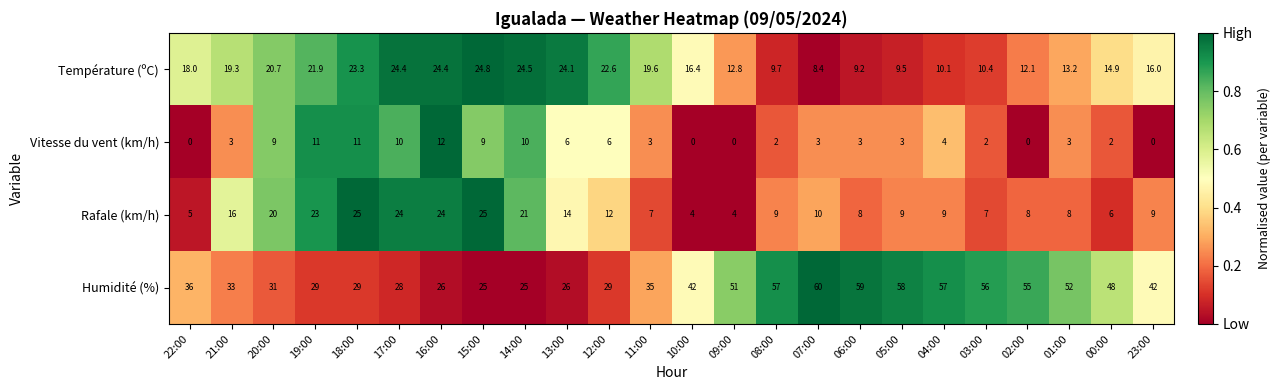

The Humidité (%) series shows 51.0 at 09:00. True or false?

True